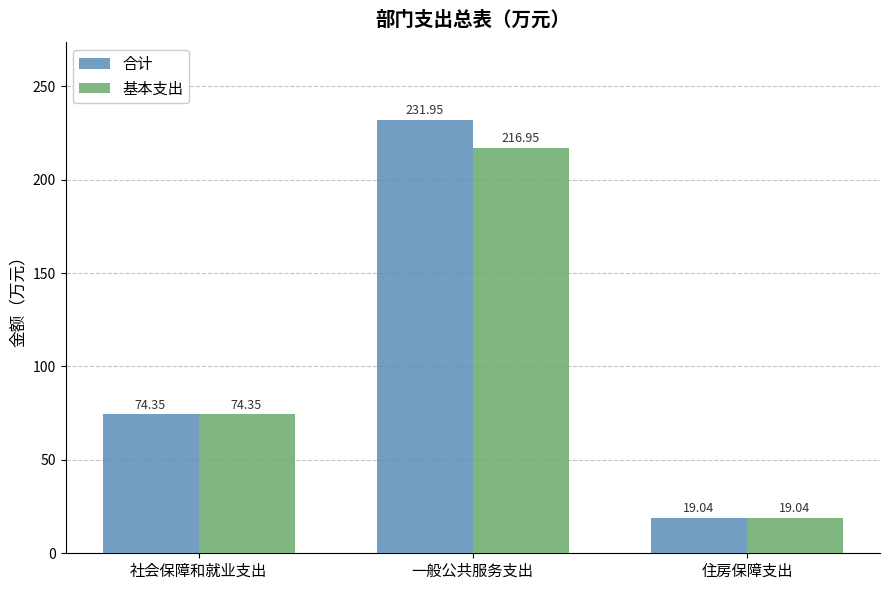

Where does the 基本支出 series first go above 74?

社会保障和就业支出